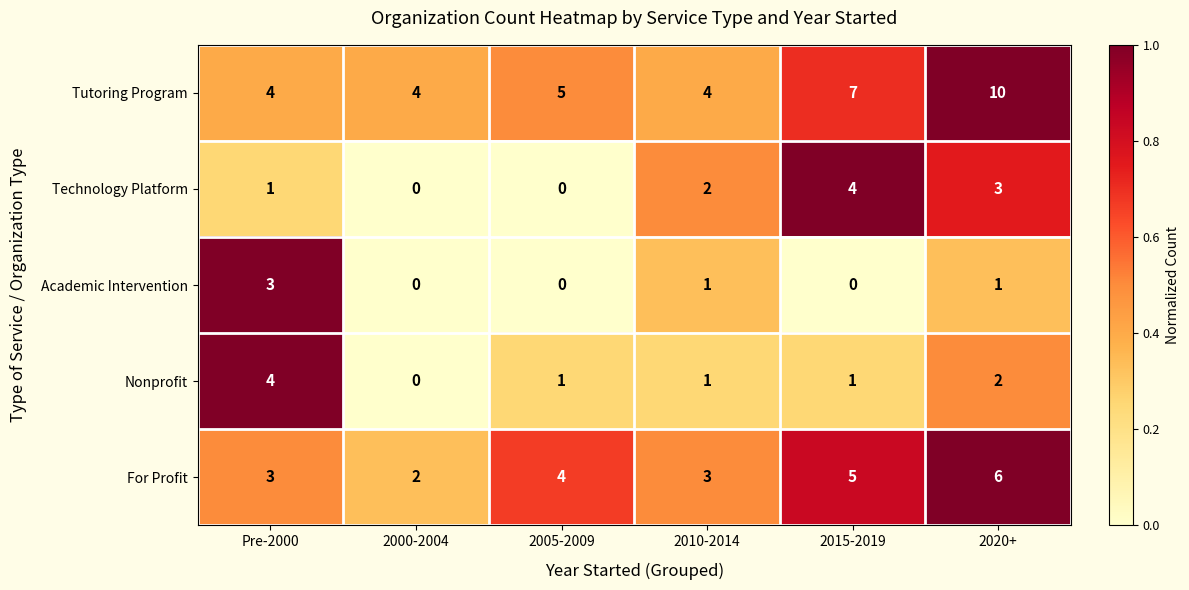

How many data points does each series have?

6